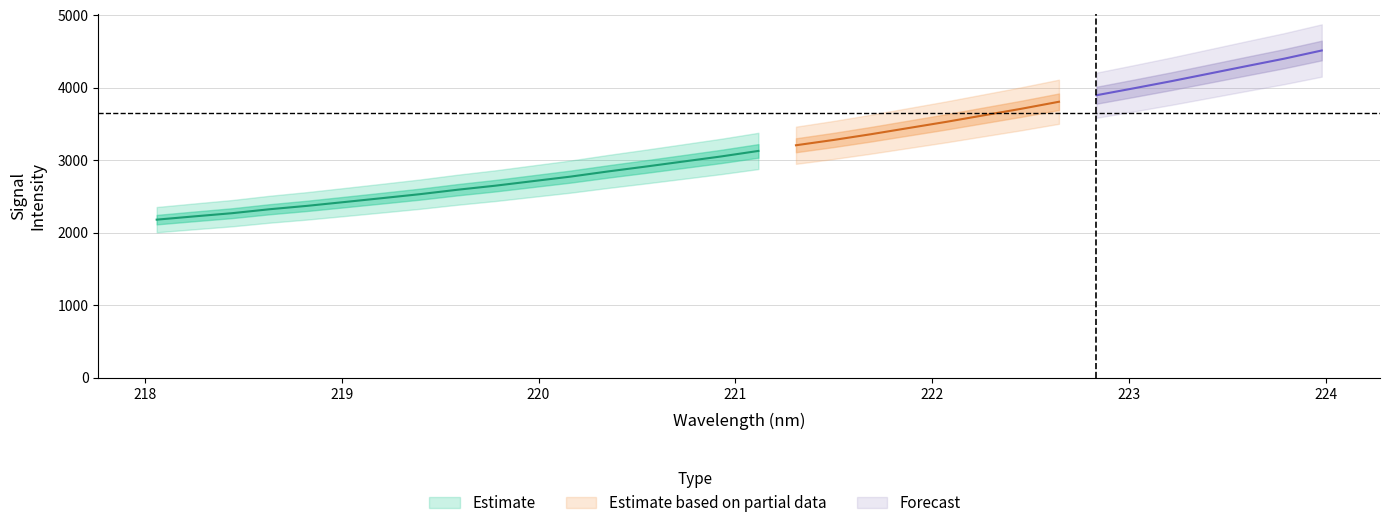

What position from the right is 219.7801?

23